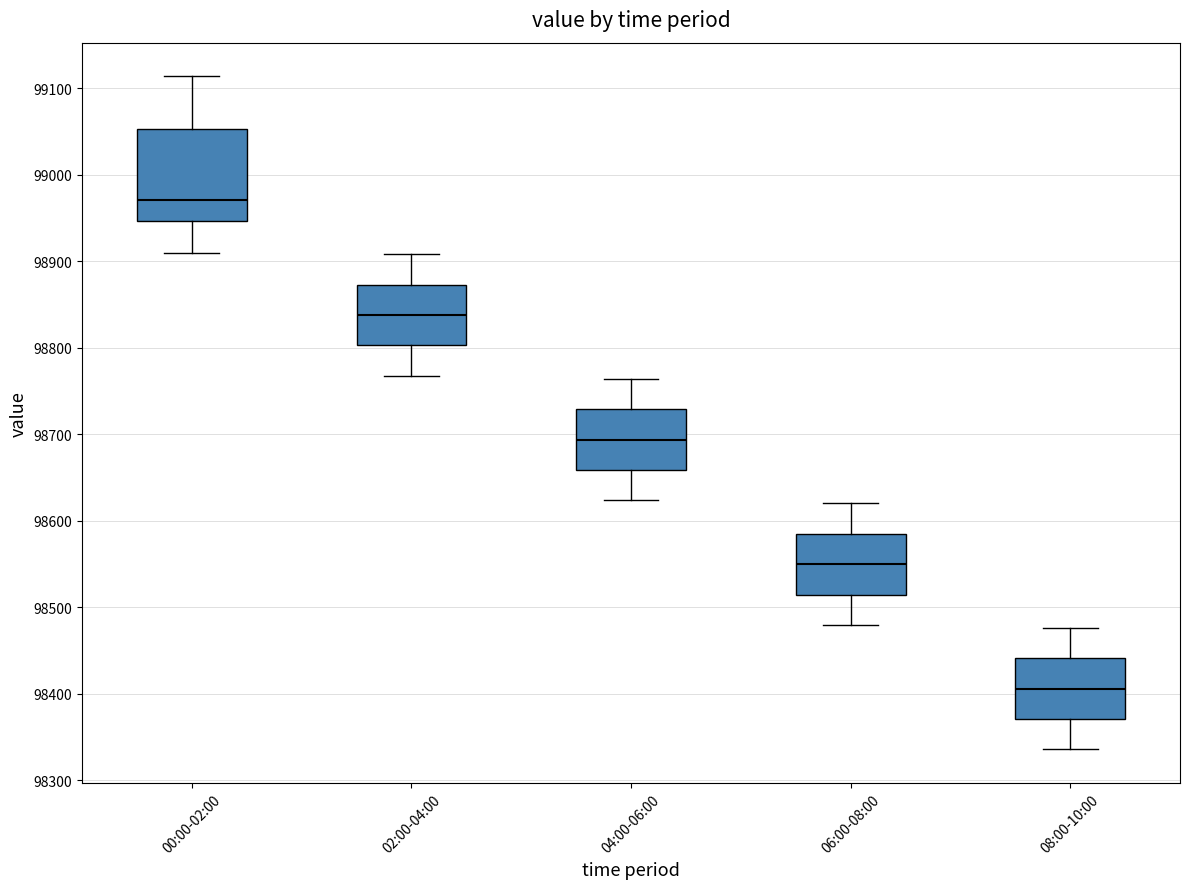

Reading left to right, read every box against the y-axis: the position of its median line, the range the box covers, and the ends of its whiskers. The values are not printed on the chart, so give them approximately, as read against the axis.

00:00-02:00: median 98970, box 98950 to 99050, whiskers 98910 to 99110
02:00-04:00: median 98840, box 98800 to 98870, whiskers 98770 to 98910
04:00-06:00: median 98690, box 98660 to 98730, whiskers 98620 to 98760
06:00-08:00: median 98550, box 98510 to 98580, whiskers 98480 to 98620
08:00-10:00: median 98410, box 98370 to 98440, whiskers 98340 to 98480